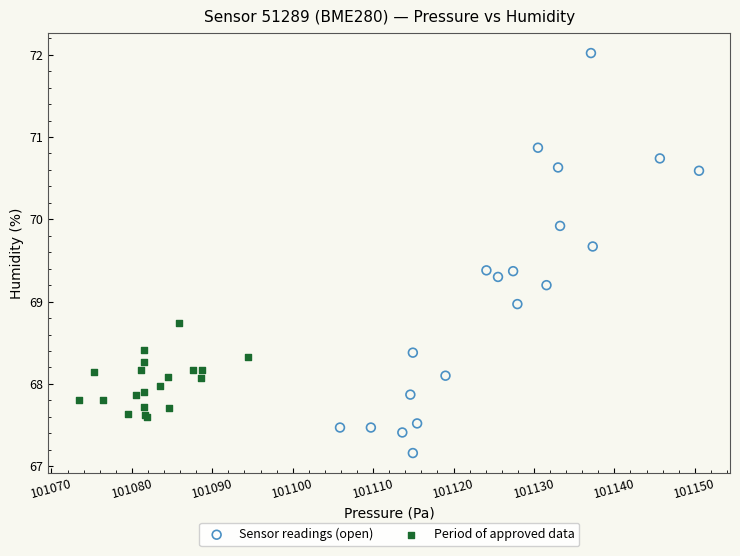

Which series reaches the maximum Y coordinate?

Sensor readings (open)